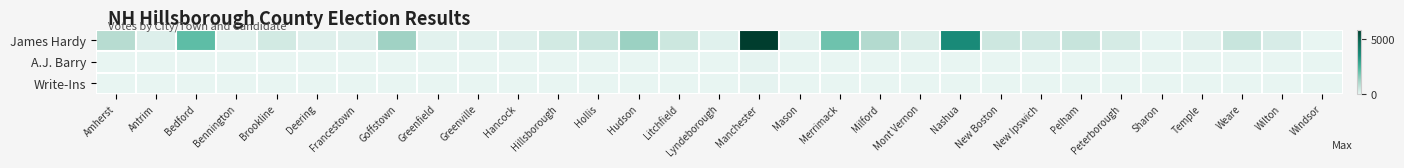

At which category is the sum across all series the highest?

Manchester